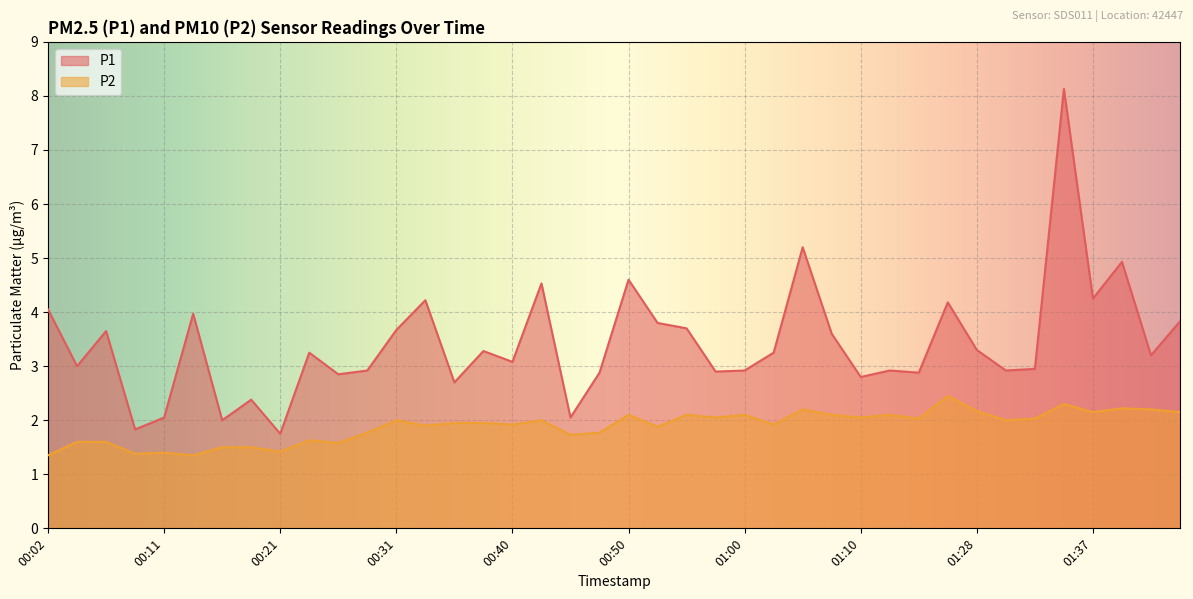

Which category has the highest value in the P2 series?

01:20